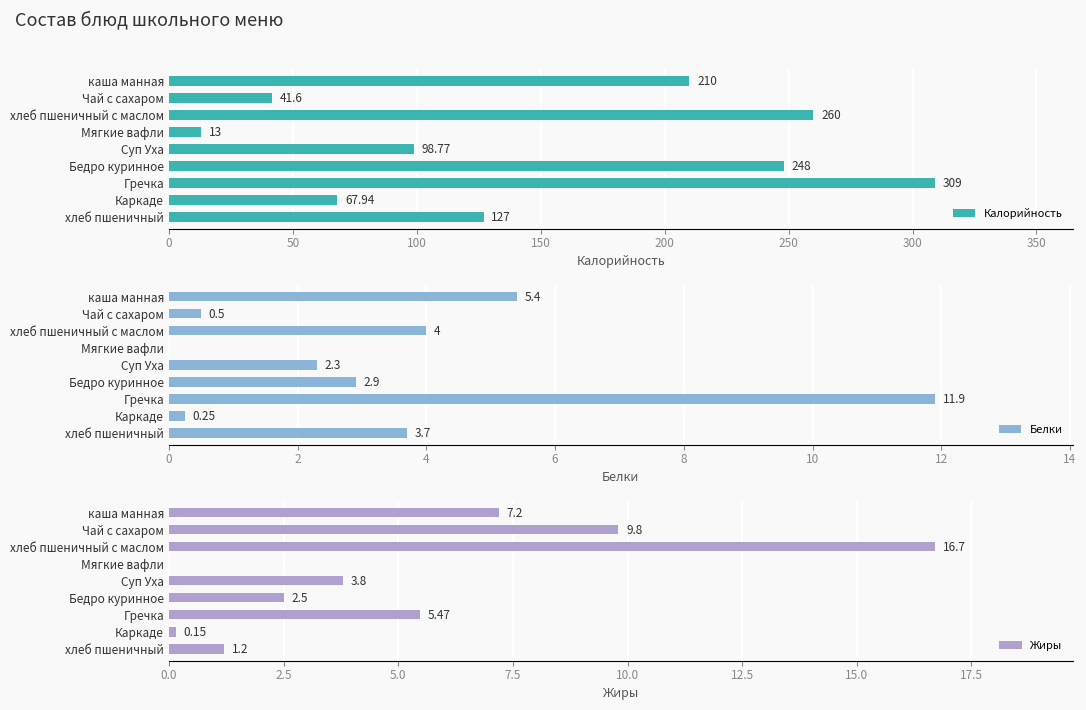

The value of Жиры at Мягкие вафли is 0.0. True or false?

True